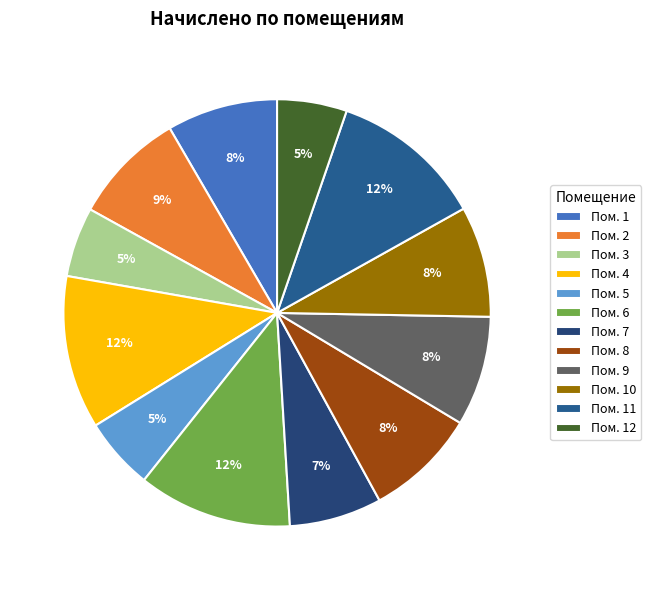

How many segments does this pie chart have?

12